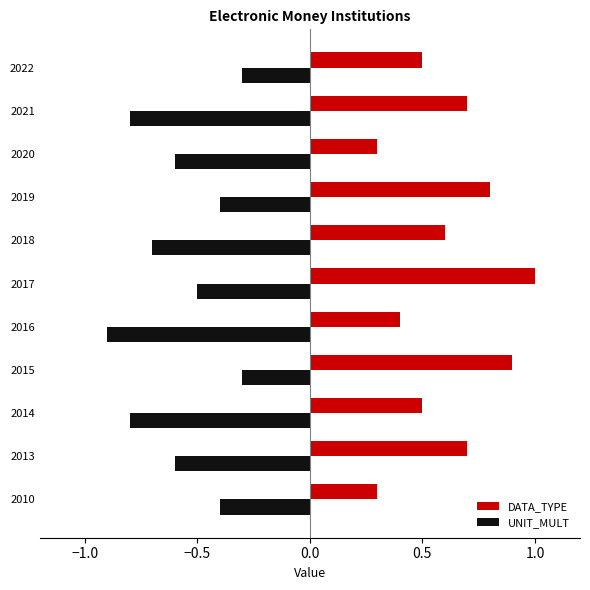

What is the highest value of the DATA_TYPE series?

1